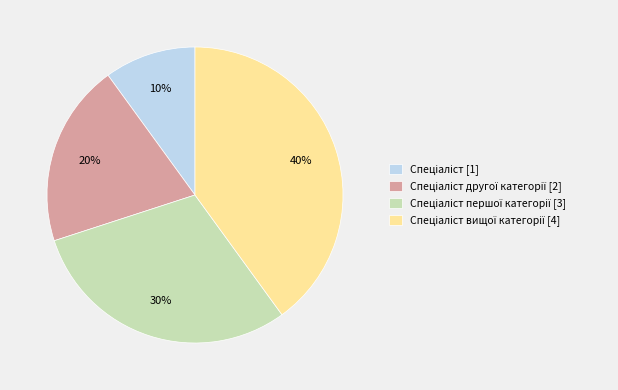

To the nearest percent, what is the average slice percentage?

25%